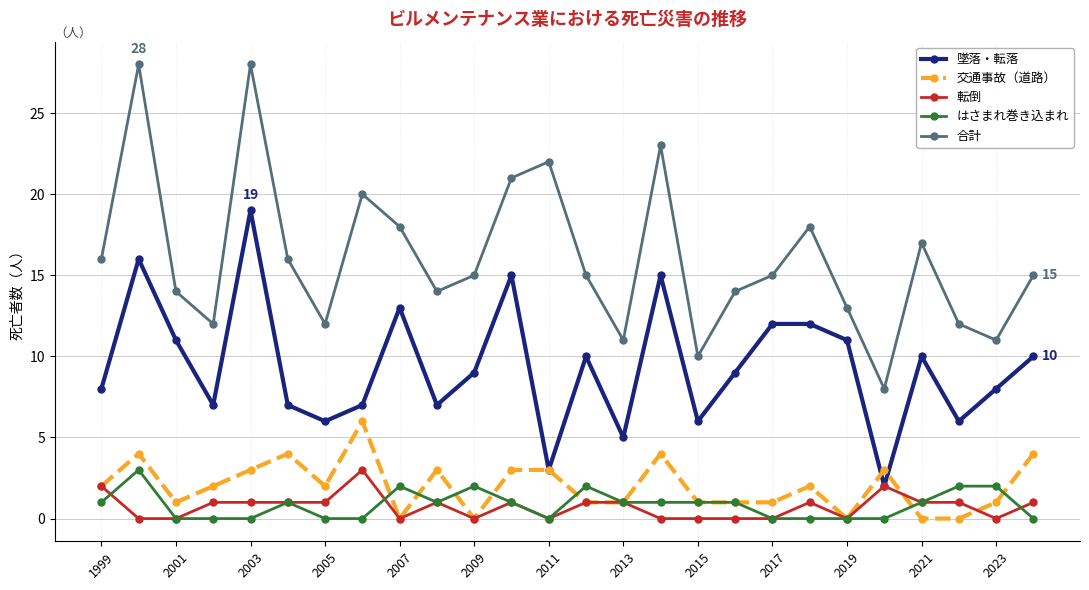

Which series has the largest range (max minus min)?

合計